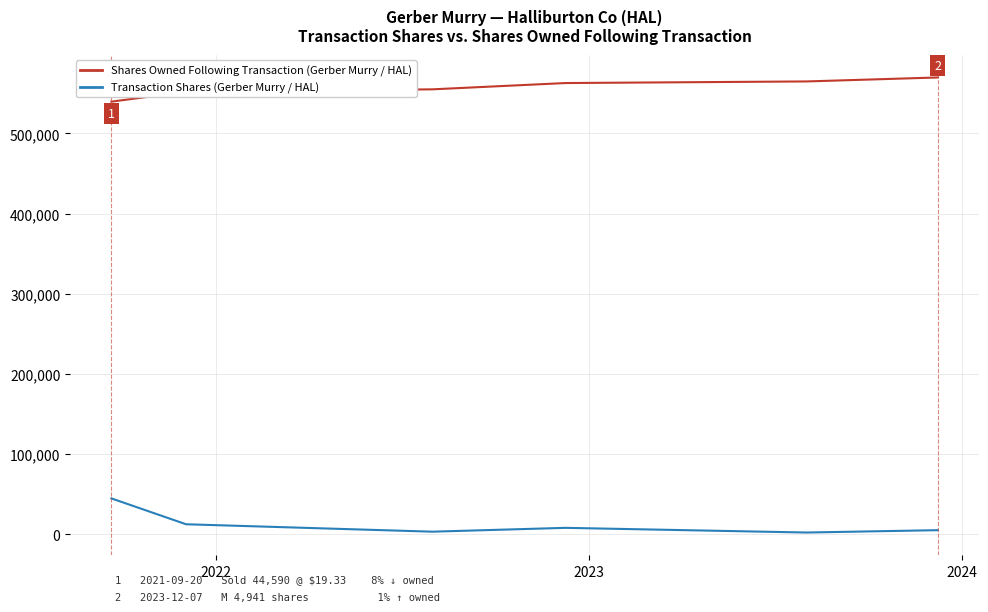

What is the greatest value displayed?

569771